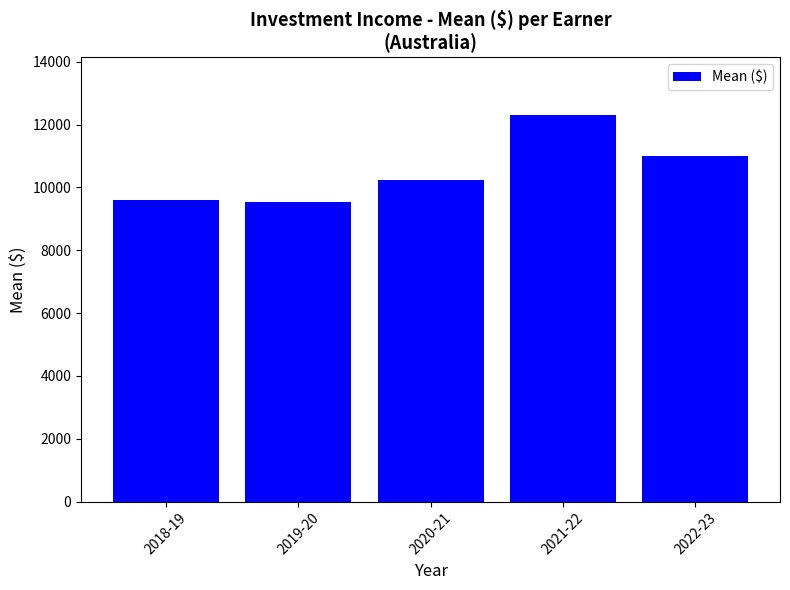

The chart shows a value of 11006 at 2022-23. True or false?

True